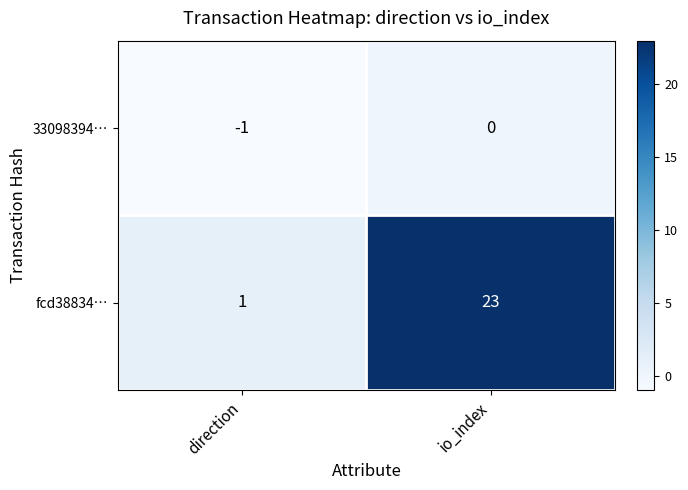

At how many categories does at least one series exceed 21?

1